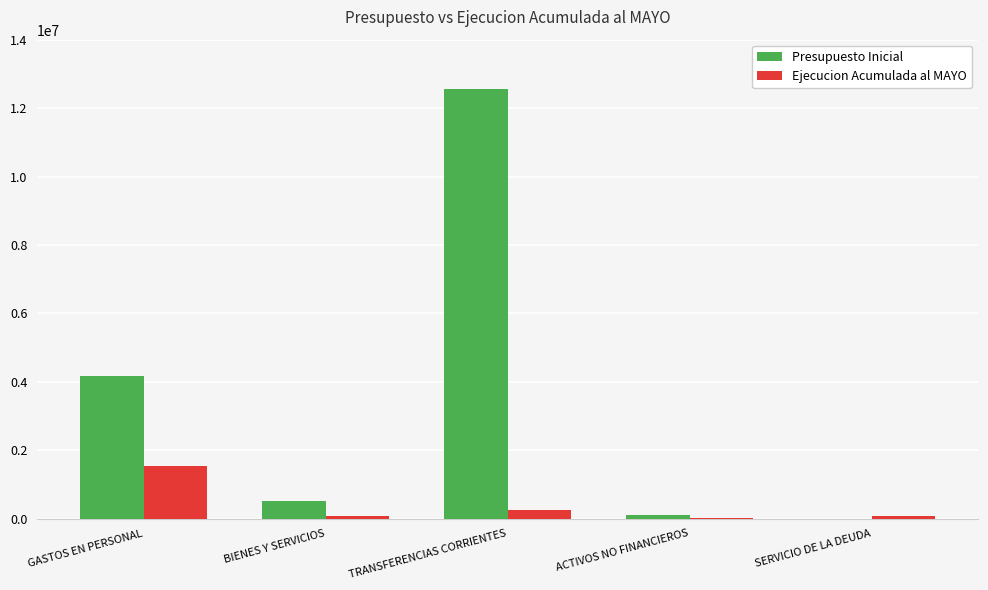

Count the number of categories in the chart.

5